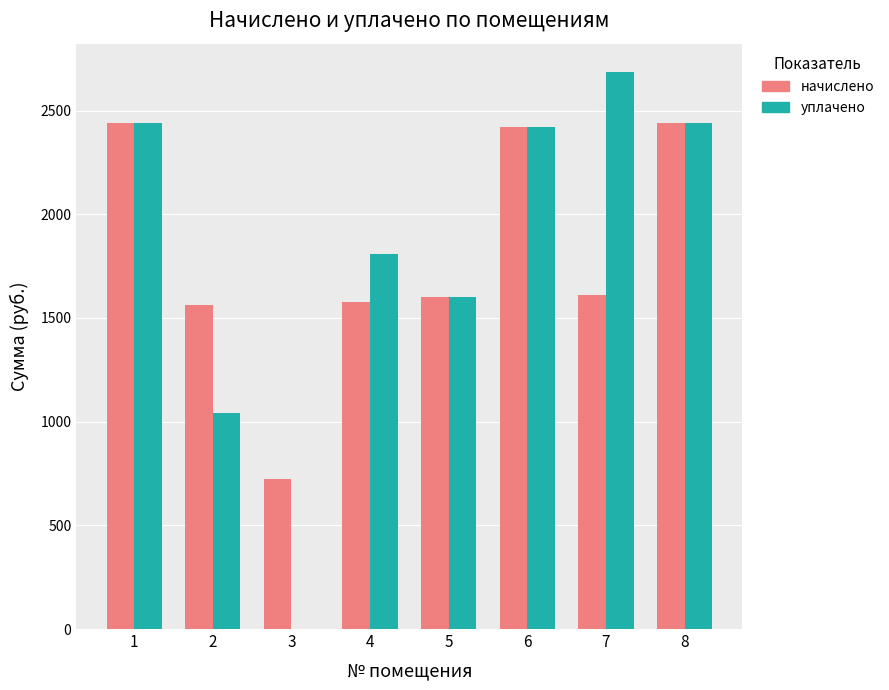

What is the highest value of the начислено series?

2441.6